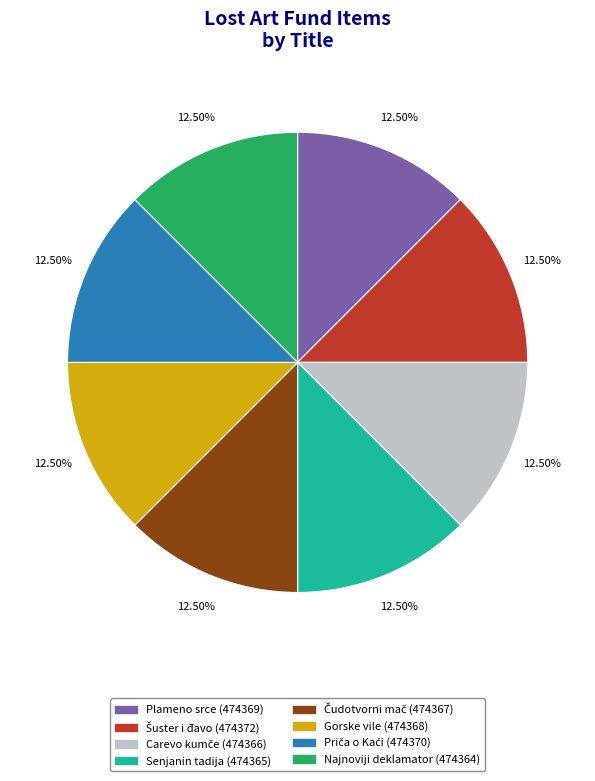

Do Najnoviji deklamator and Gorske vile together represent more than half of the pie?

No